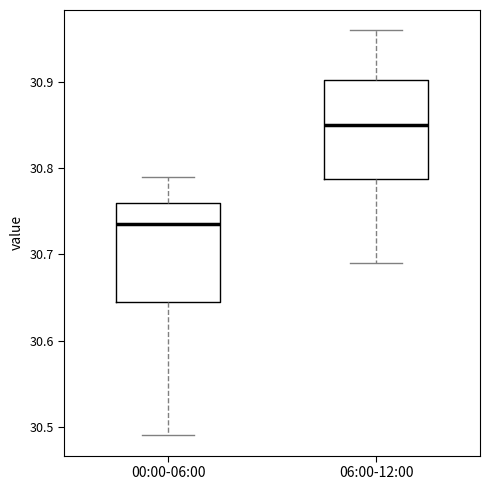

Reading left to right, transcribe this box plot: for each box, give where its median line is, the range the box spans, and where its two whiskers end, as read against the y-axis. The values are not printed on the chart, so give them approximately, as read against the axis.

00:00-06:00: median 30.74, box 30.65 to 30.76, whiskers 30.49 to 30.79
06:00-12:00: median 30.85, box 30.79 to 30.90, whiskers 30.69 to 30.96